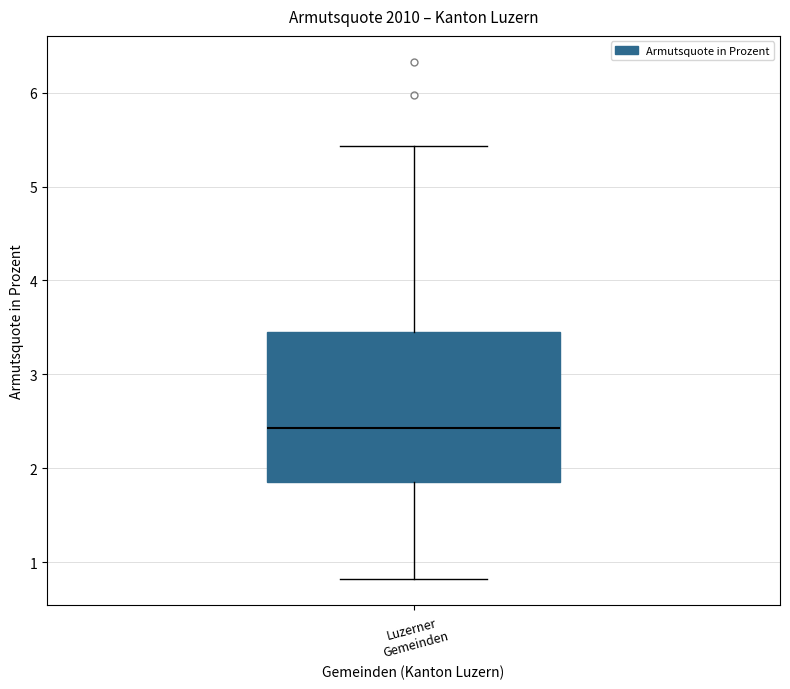

Read this box plot against the y-axis: the position of the median line, the range covered by the box, and the ends of both whiskers. The values are not printed on the chart, so give them approximately, as read against the axis.

median 2.4, box 1.9 to 3.5, whiskers 0.8 to 5.4